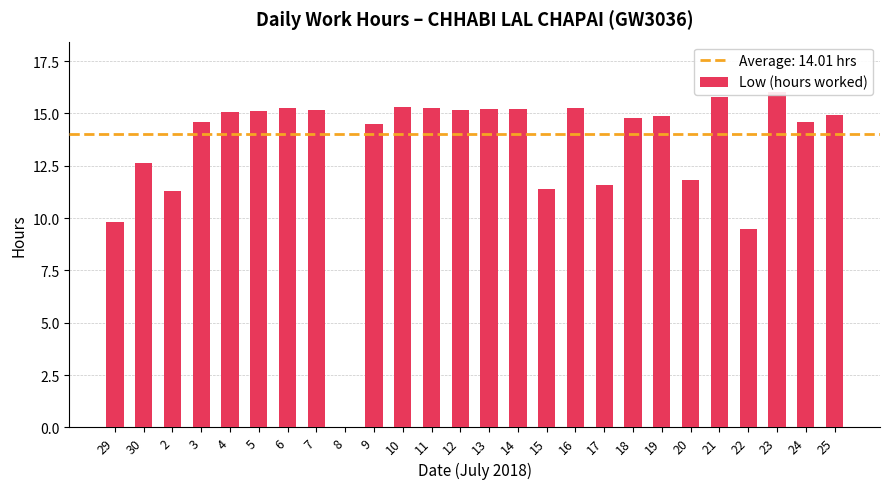

What is the label of the 14th bar from the right?

12